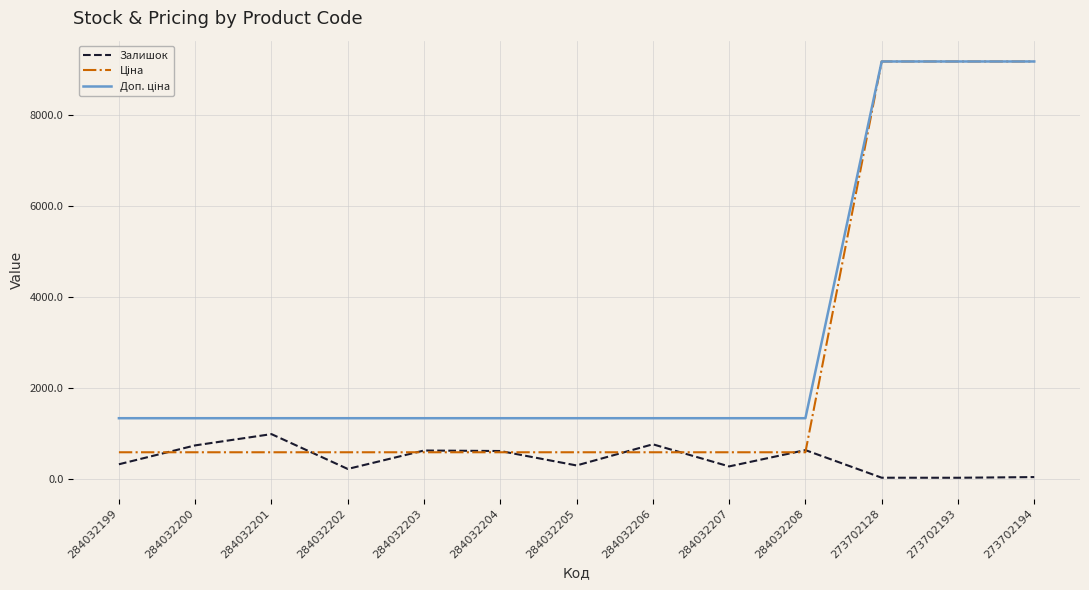

At which category does Залишок reach its first local valley?

284032202